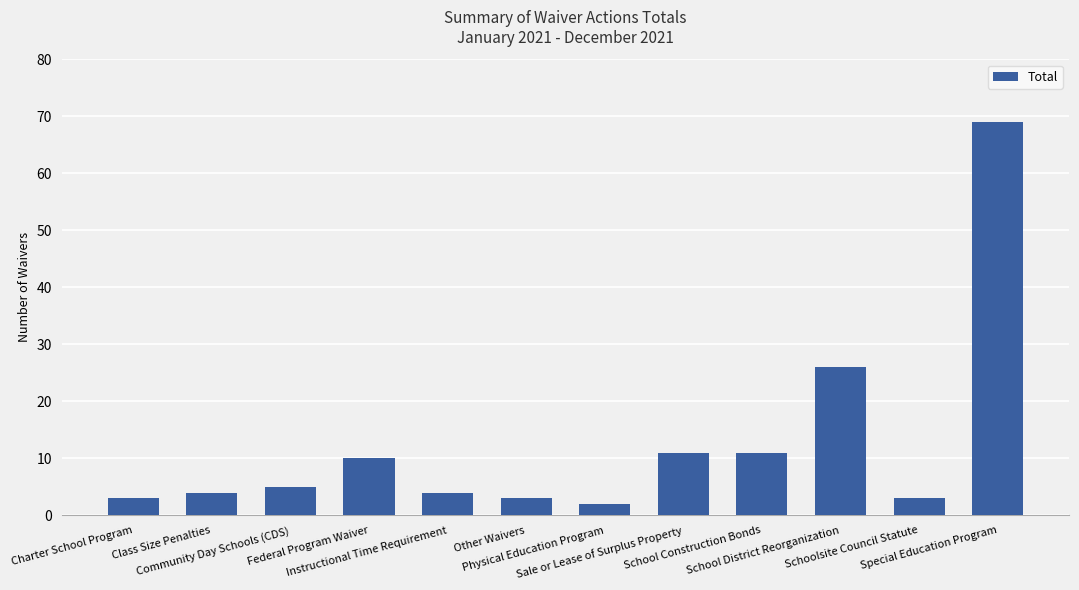

What is the average value?

13